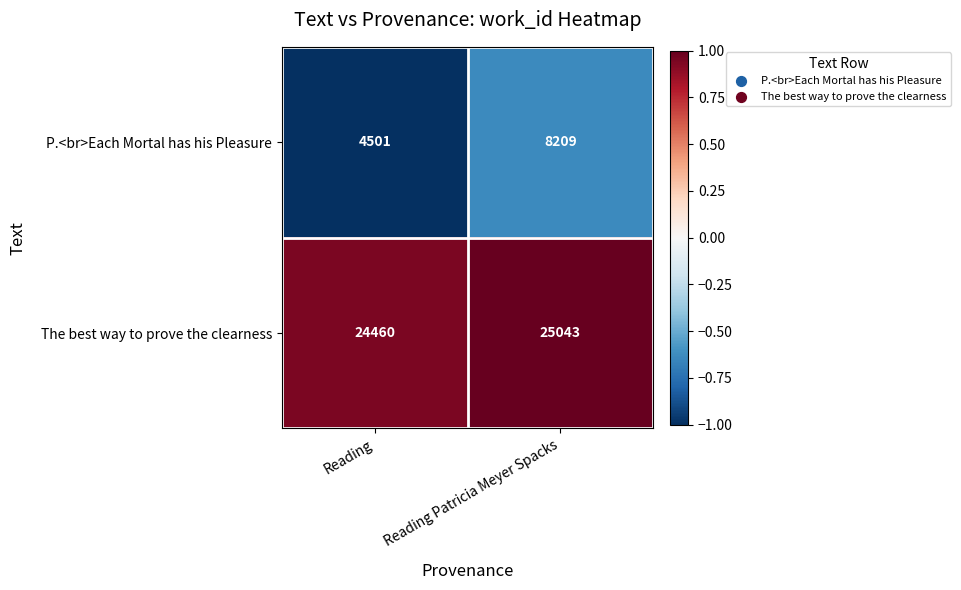

Count the number of categories in the chart.

2